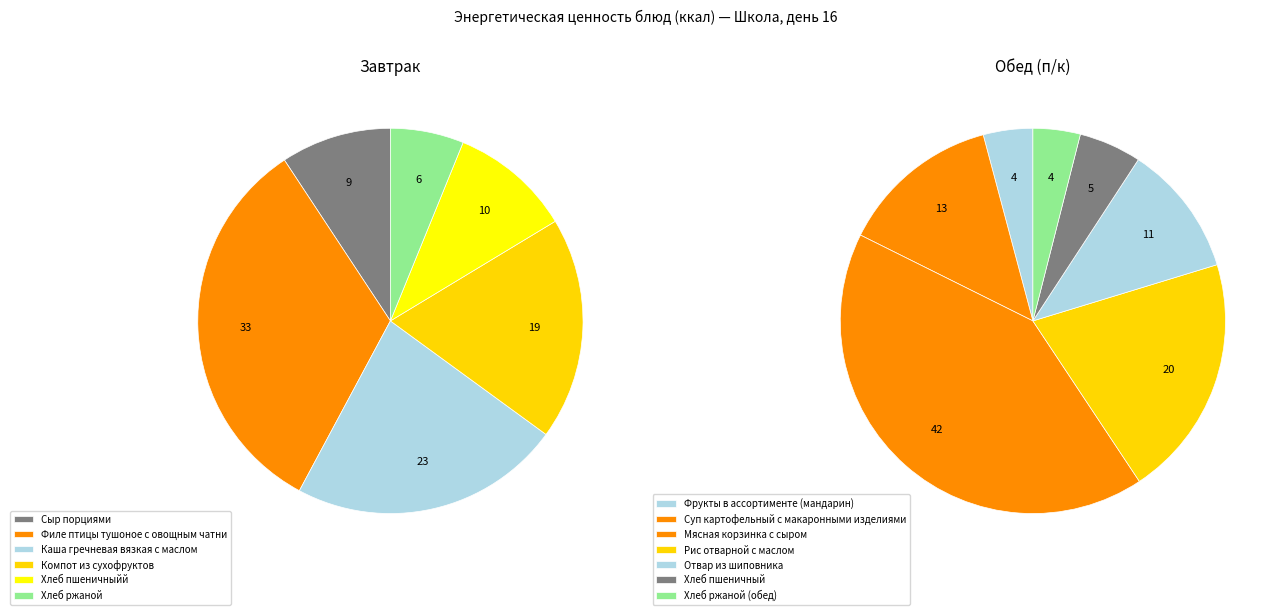

To the nearest percent, what portion does Каша гречневая вязкая с маслом represent?

23%